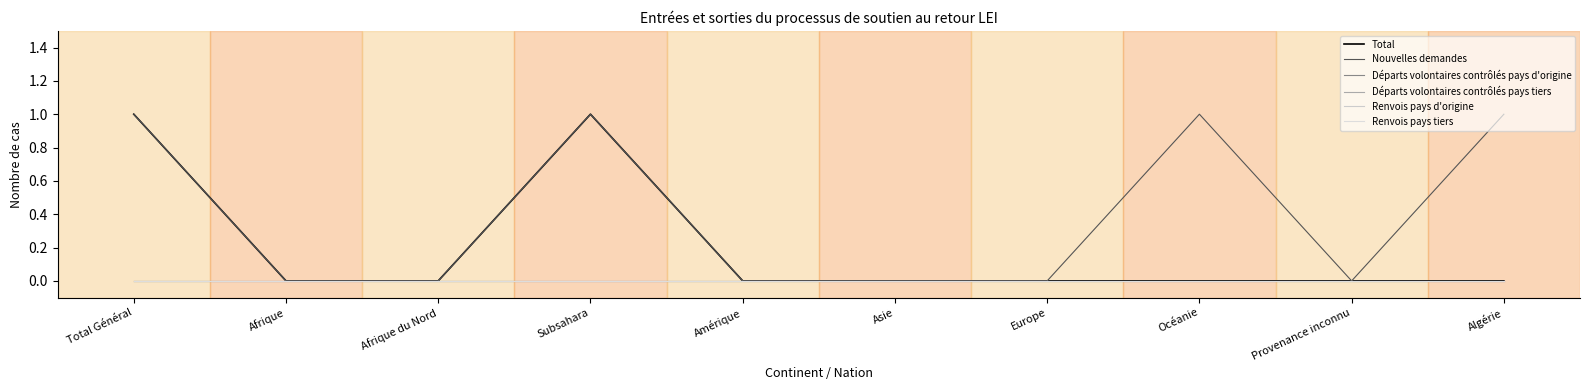

Rank the series at Total Général from lowest to highest value.

Départs volontaires contrôlés pays d'origine, Départs volontaires contrôlés pays tiers, Renvois pays d'origine, Renvois pays tiers, Total, Nouvelles demandes